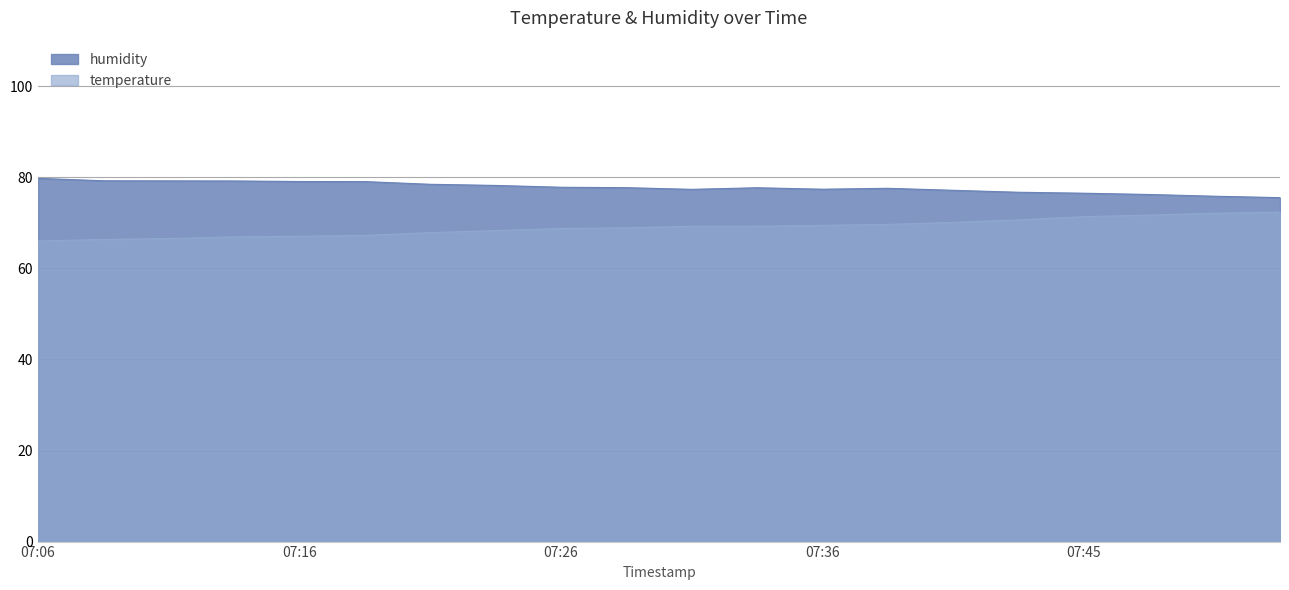

True or false: temperature has more than 2 points higher than both neighbors.

False